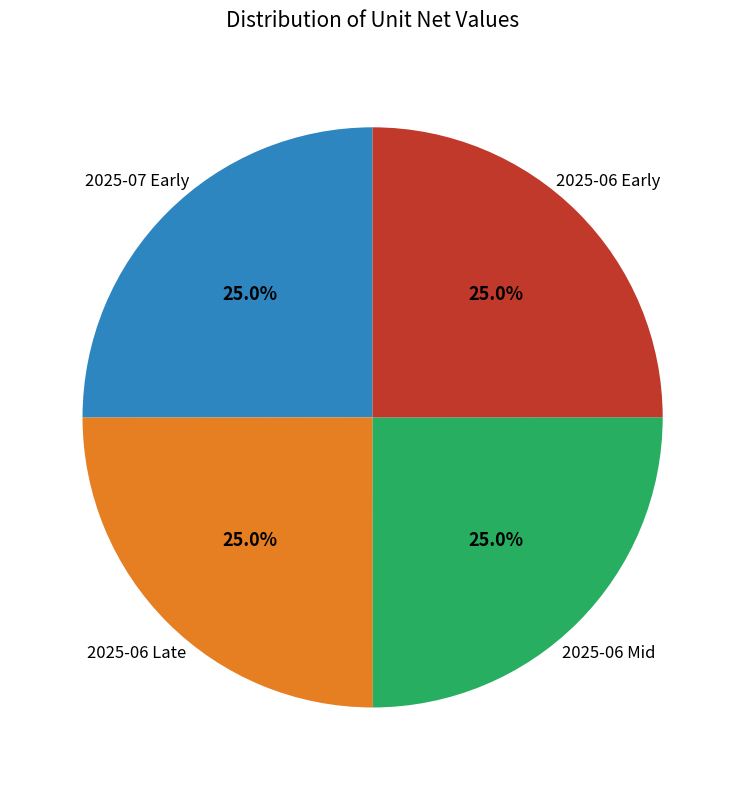

Is 2025-06 Late the majority of the pie?

No